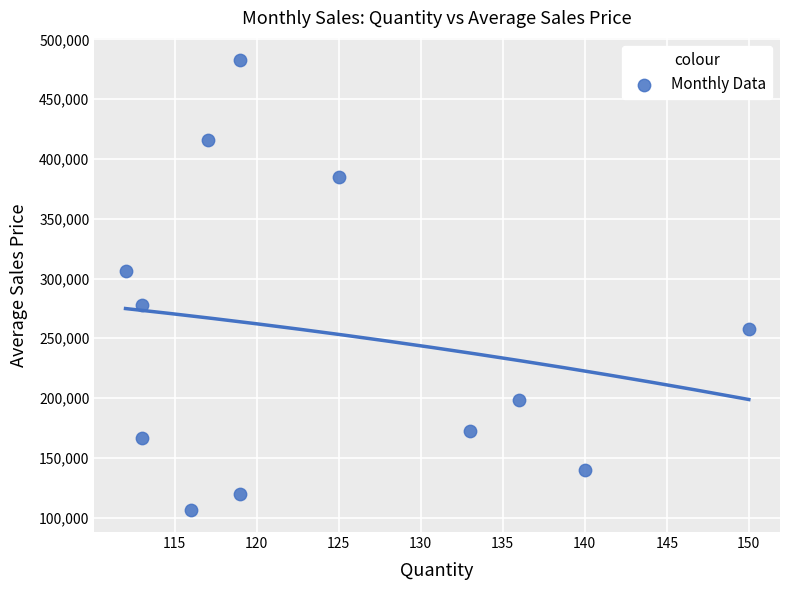

What is the average X value?

124